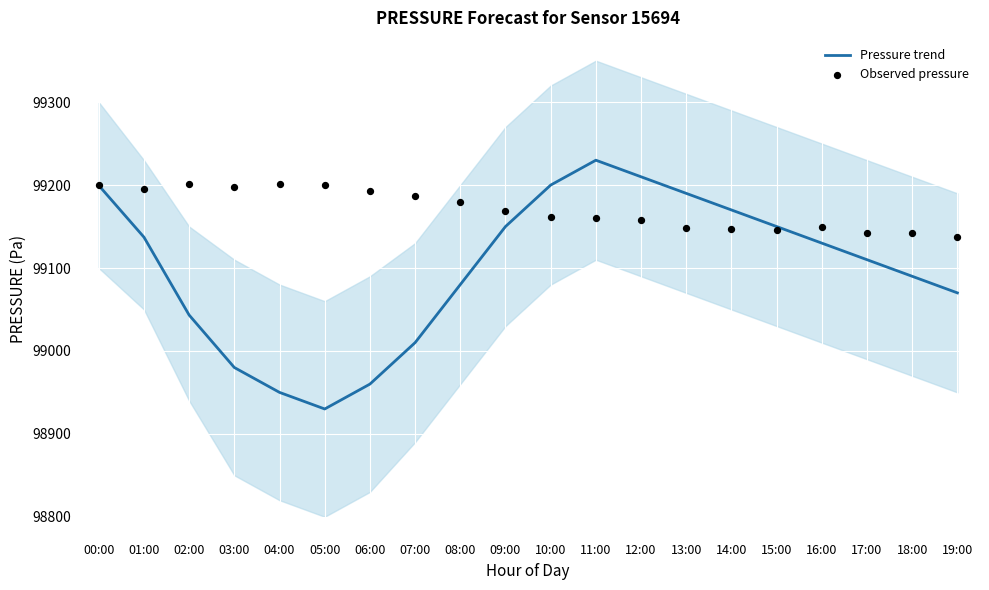

What is the total value across all series at 12:00?

198367.3